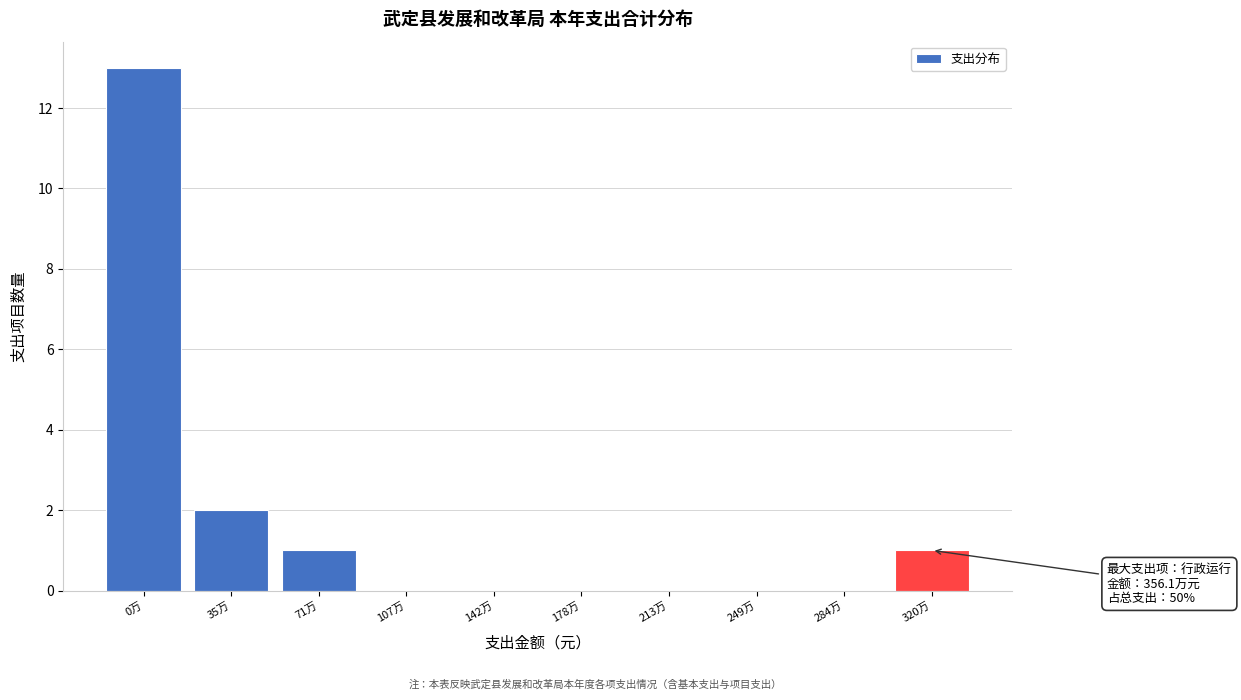

Reading right to left, extract all data points from this chart.

320万=1	284万=0	249万=0	213万=0	178万=0	142万=0	107万=0	71万=1	35万=2	0万=13